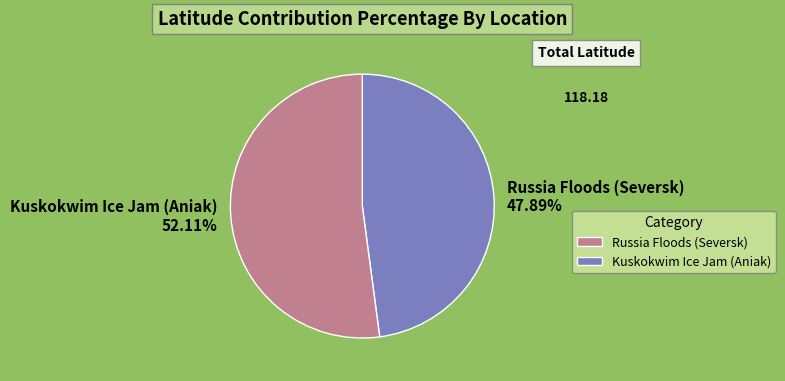

To the nearest percent, what portion does Russia Floods (Seversk) represent?

48%